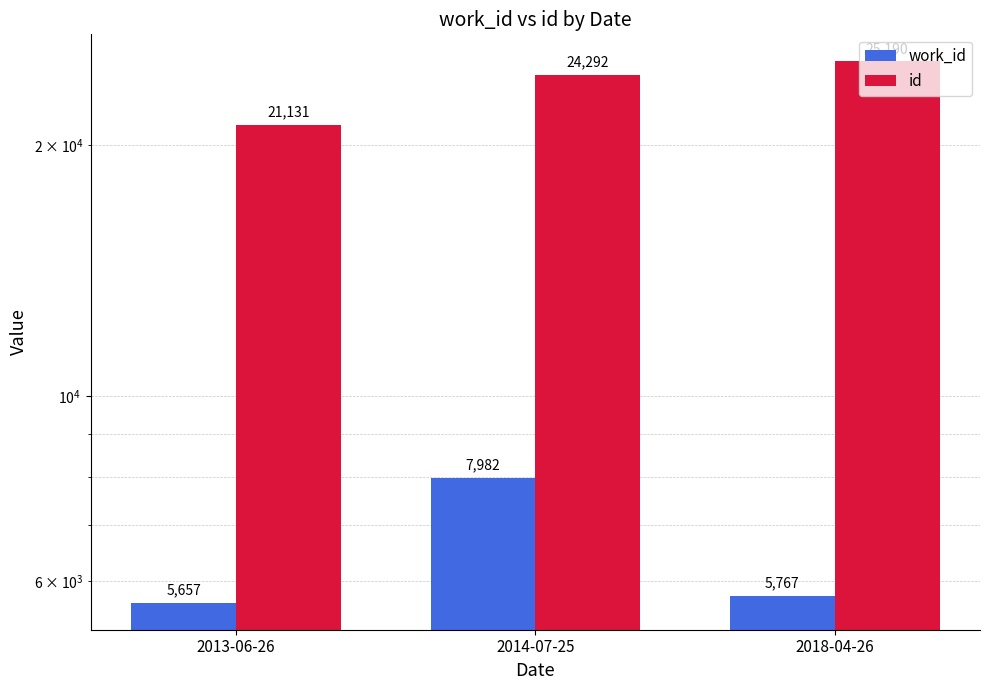

At which label does id reach its minimum?

2013-06-26